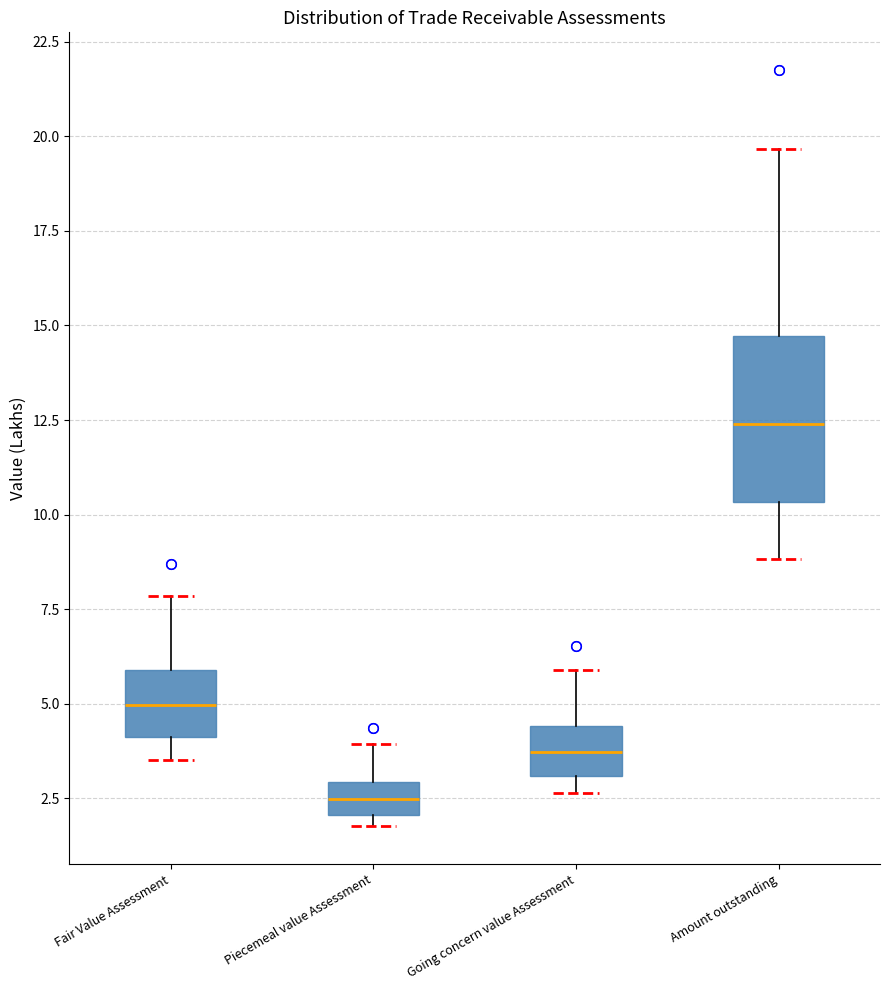

Which box is the tallest, from its lower edge to its upper edge?

Amount outstanding